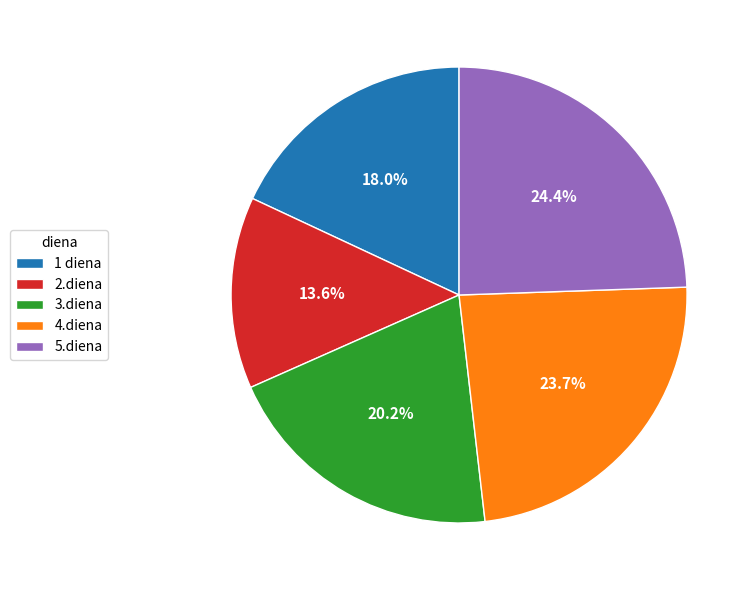

What is the largest slice in the pie chart?

5.diena